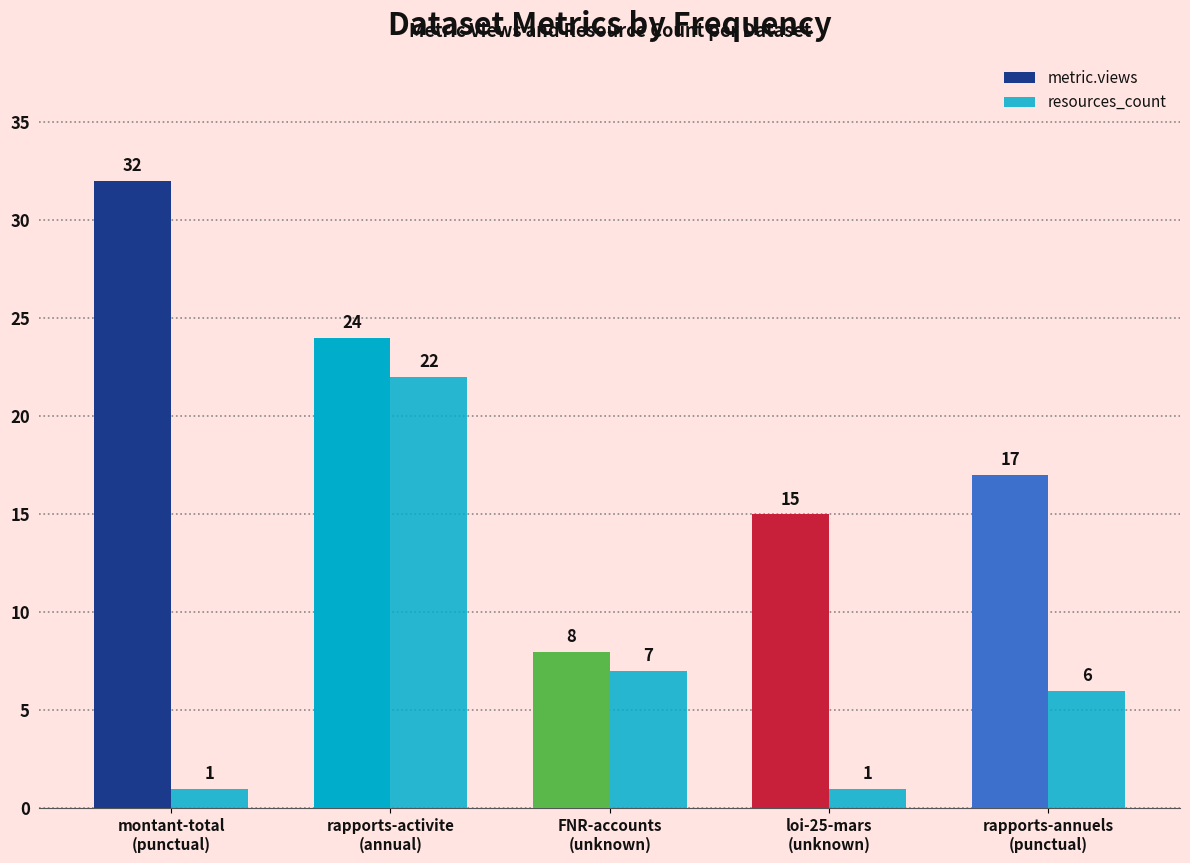

What is the label of the 2nd bar from the right?

loi-25-mars
(unknown)